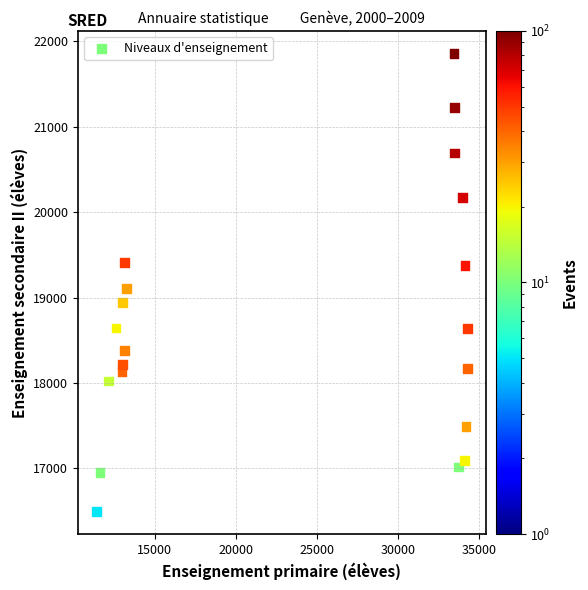

What Y value in the scatter plot is closest to 19177?

19104